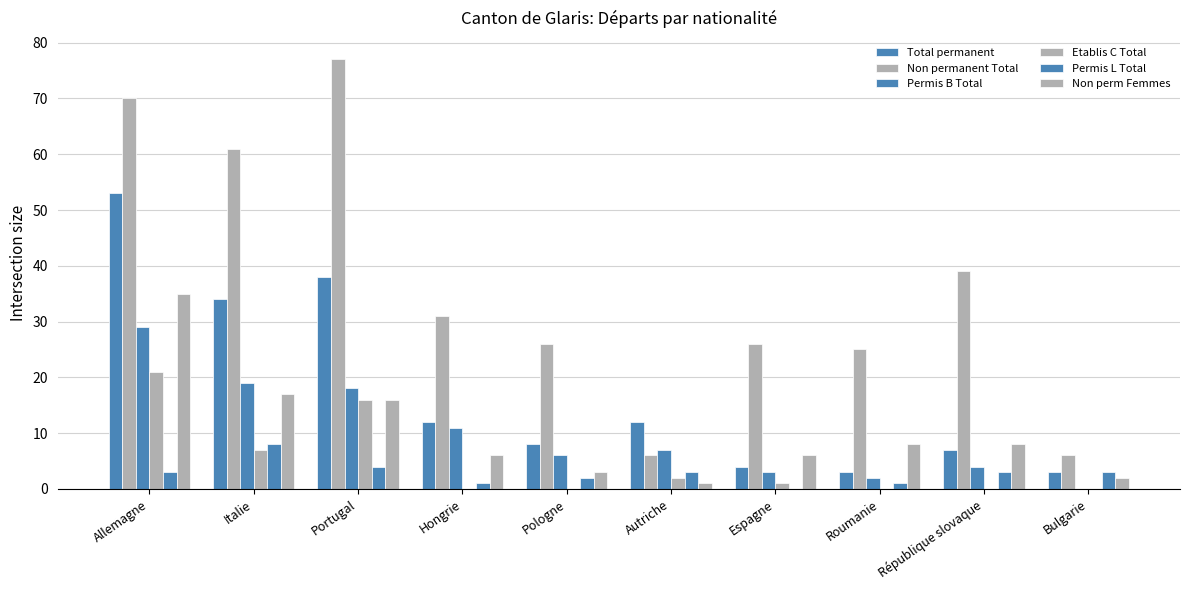

At which category is the sum across all series the highest?

Allemagne